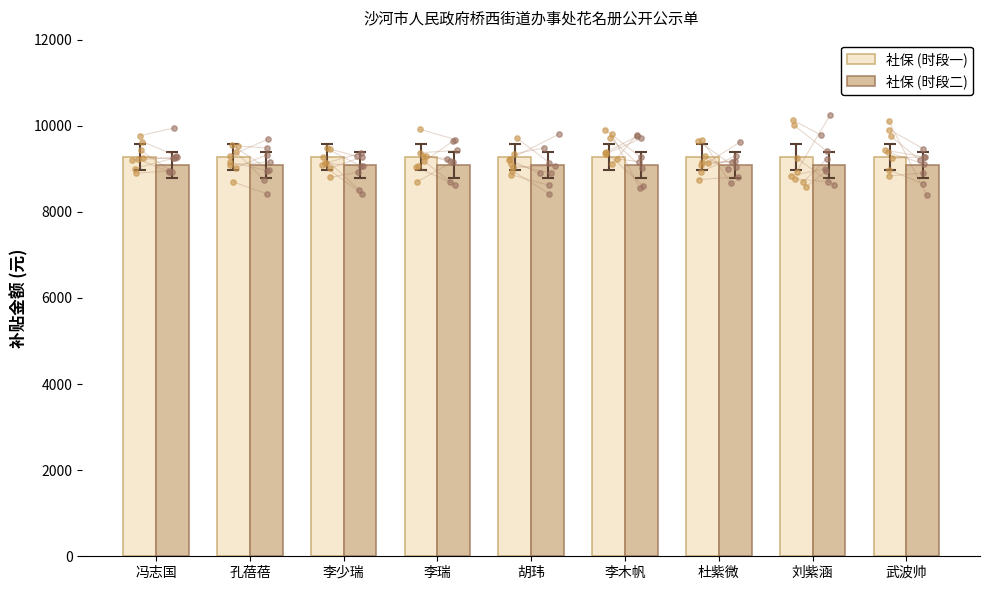

What are all the series names shown in the legend?

社保 (时段一), 社保 (时段二)